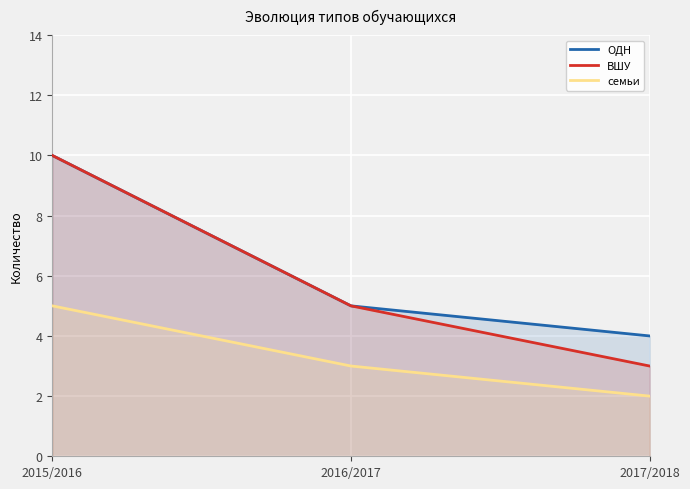

What position from the left is 2015/2016?

1